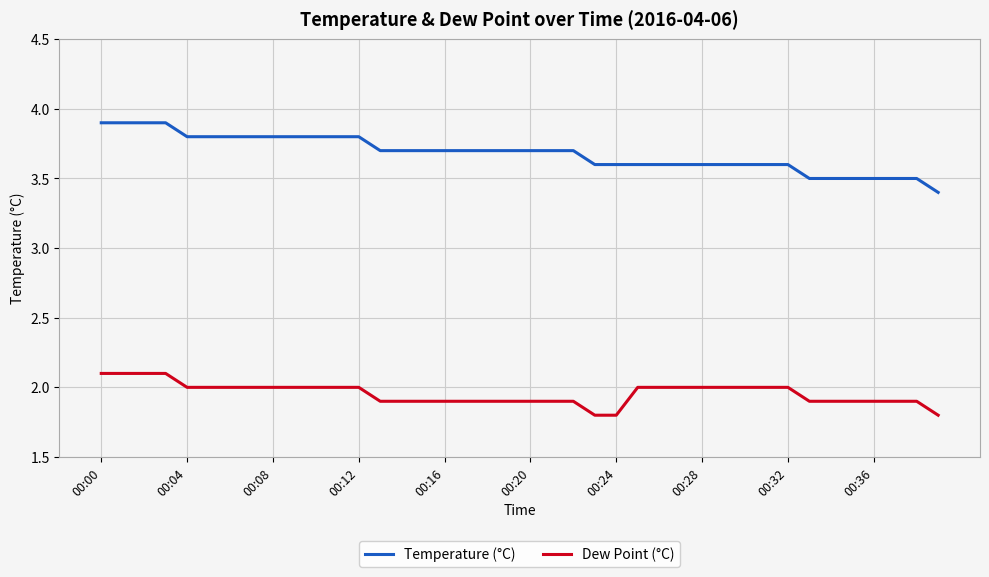

What is the smallest value displayed?

1.8